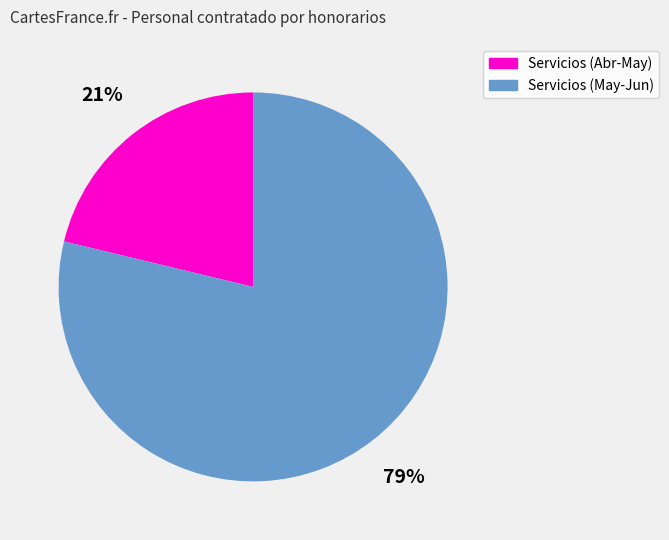

To the nearest percent, what is the average slice percentage?

50%